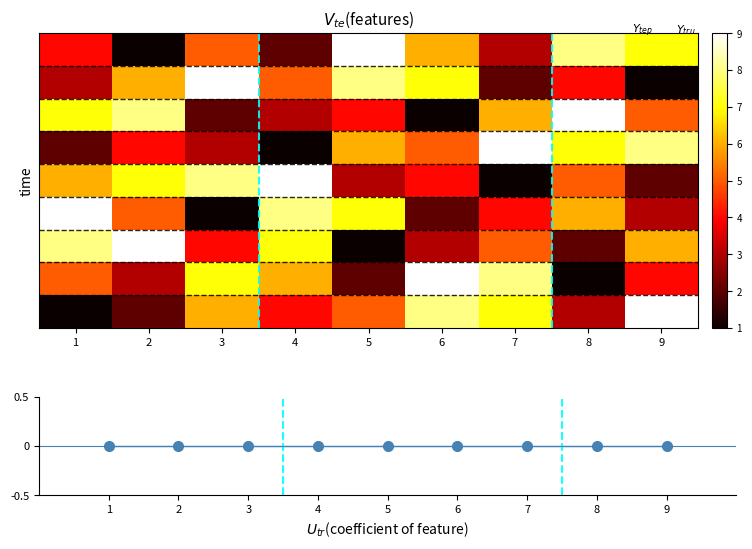

Which series has the largest total across all categories?

Row1